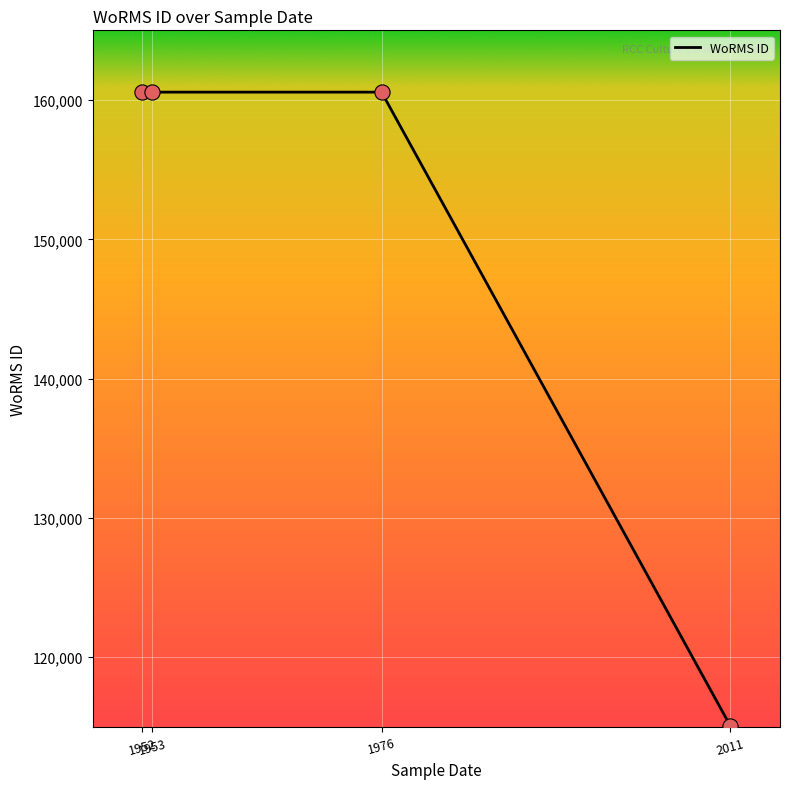

What is the change in value from 1953 to 2011?

-45474